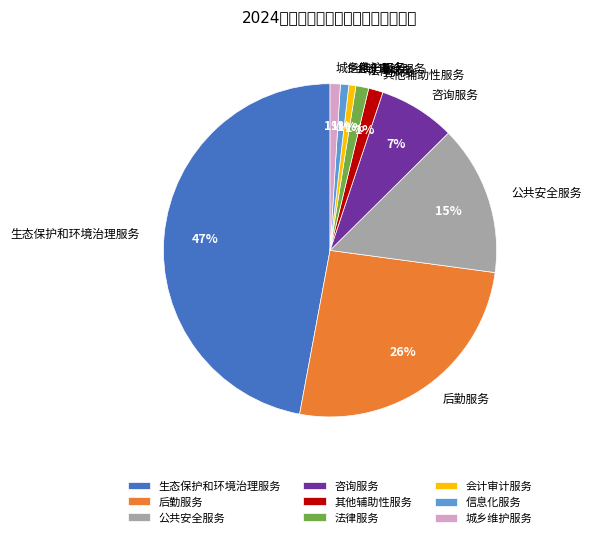

How many segments does this pie chart have?

9